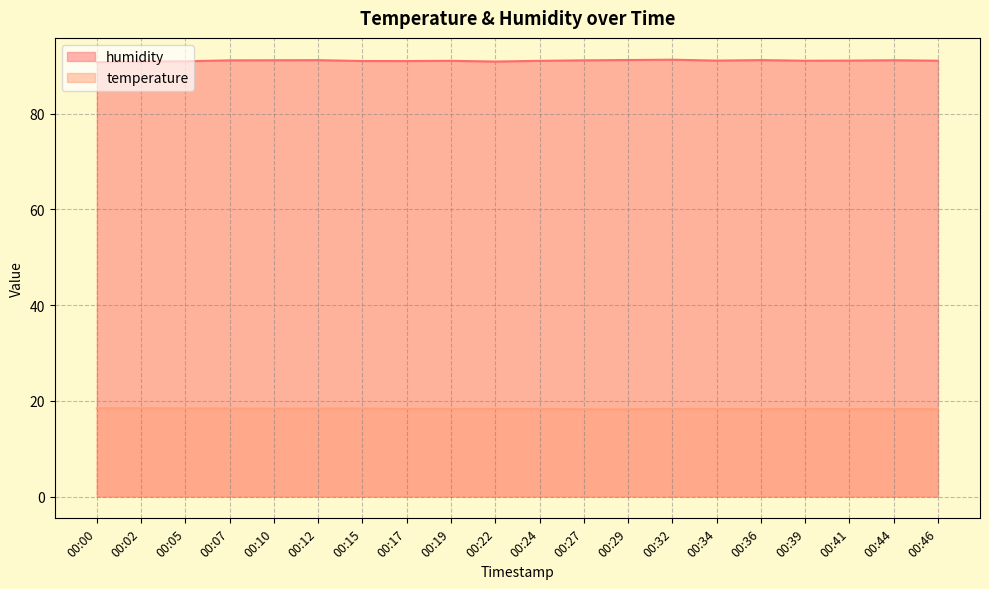

Which series has the largest range (max minus min)?

humidity